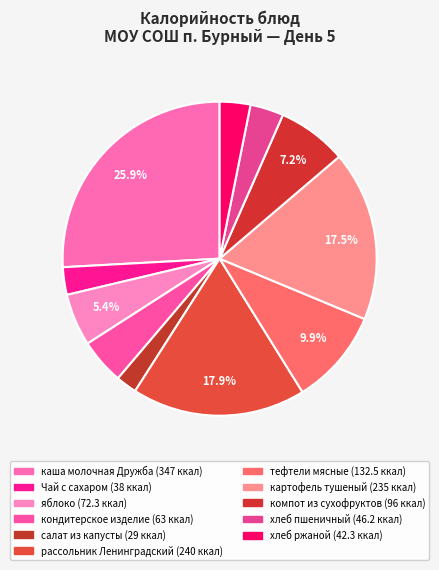

What is the change in value from компот из сухофруктов to хлеб ржаной?

-53.7